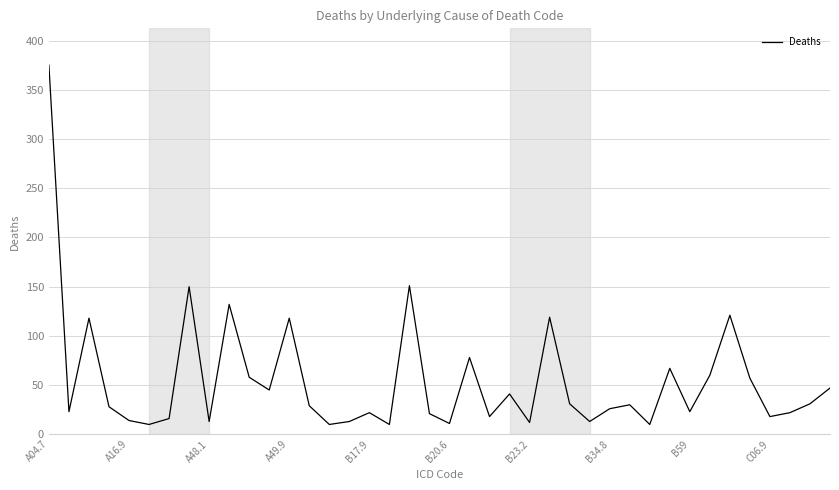

What is the difference between the maximum and minimum values?

365